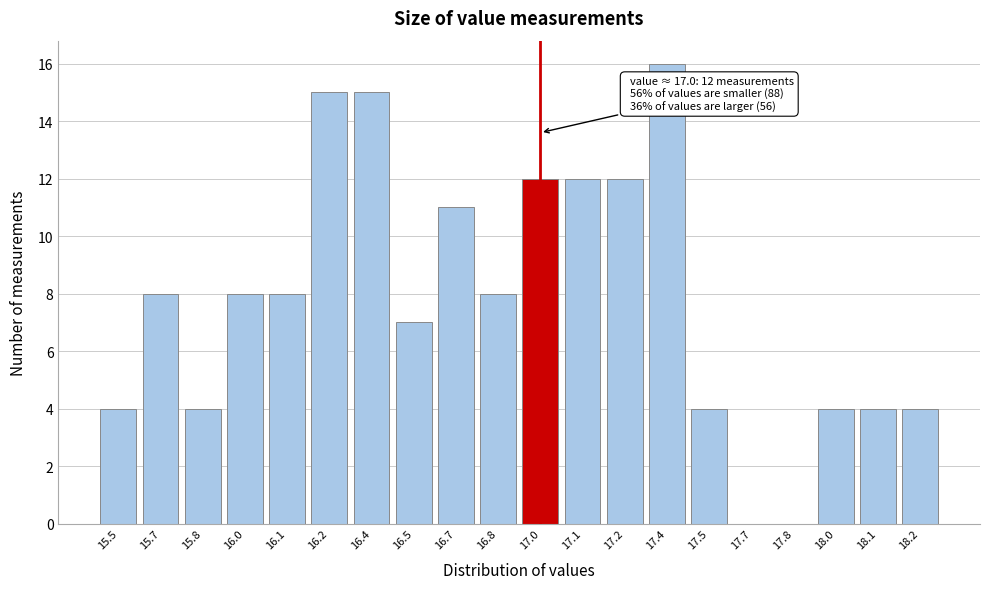

Which label corresponds to the largest value in the chart?

17.4